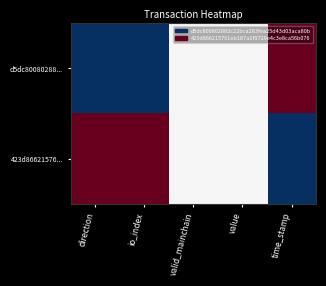

What is the spread (max minus min) of values at io_index?

1.0